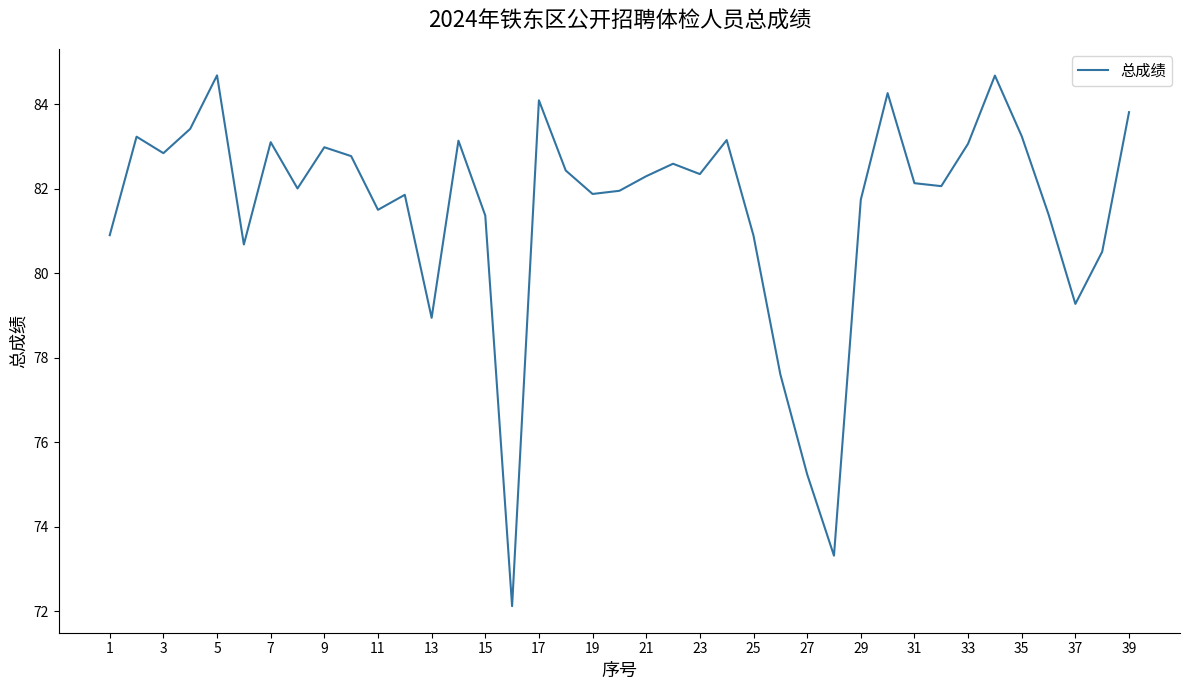

What is the minimum value shown in the chart?

72.1